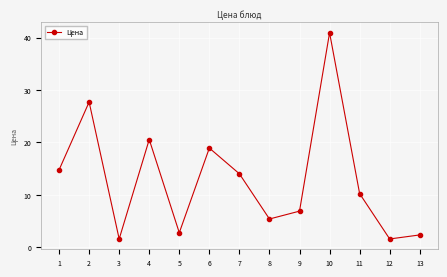

At which category does the data reach its first local peak?

2